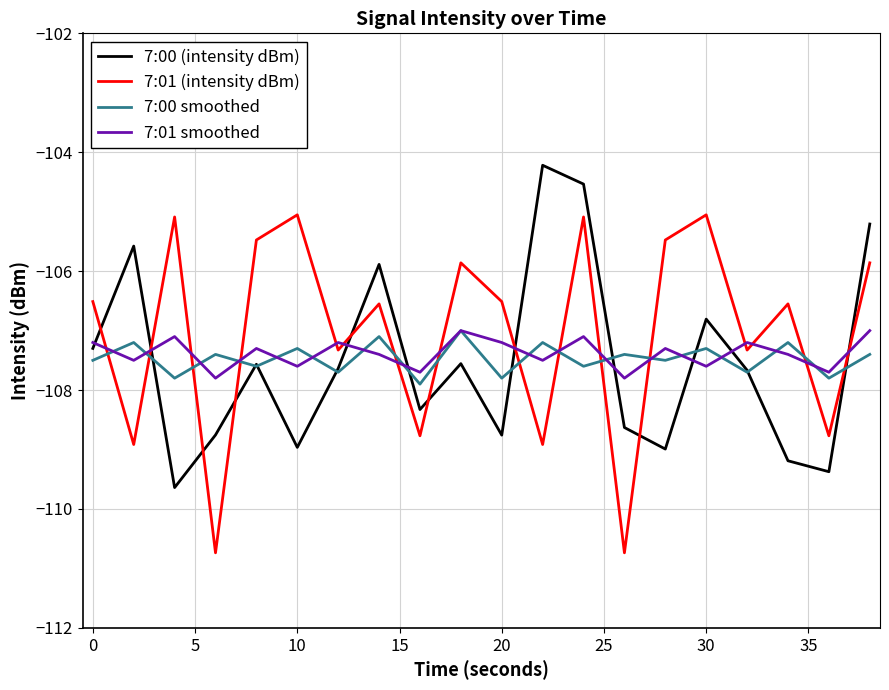

What are all the series names shown in the legend?

7:00 (intensity dBm), 7:01 (intensity dBm), 7:00 smoothed, 7:01 smoothed